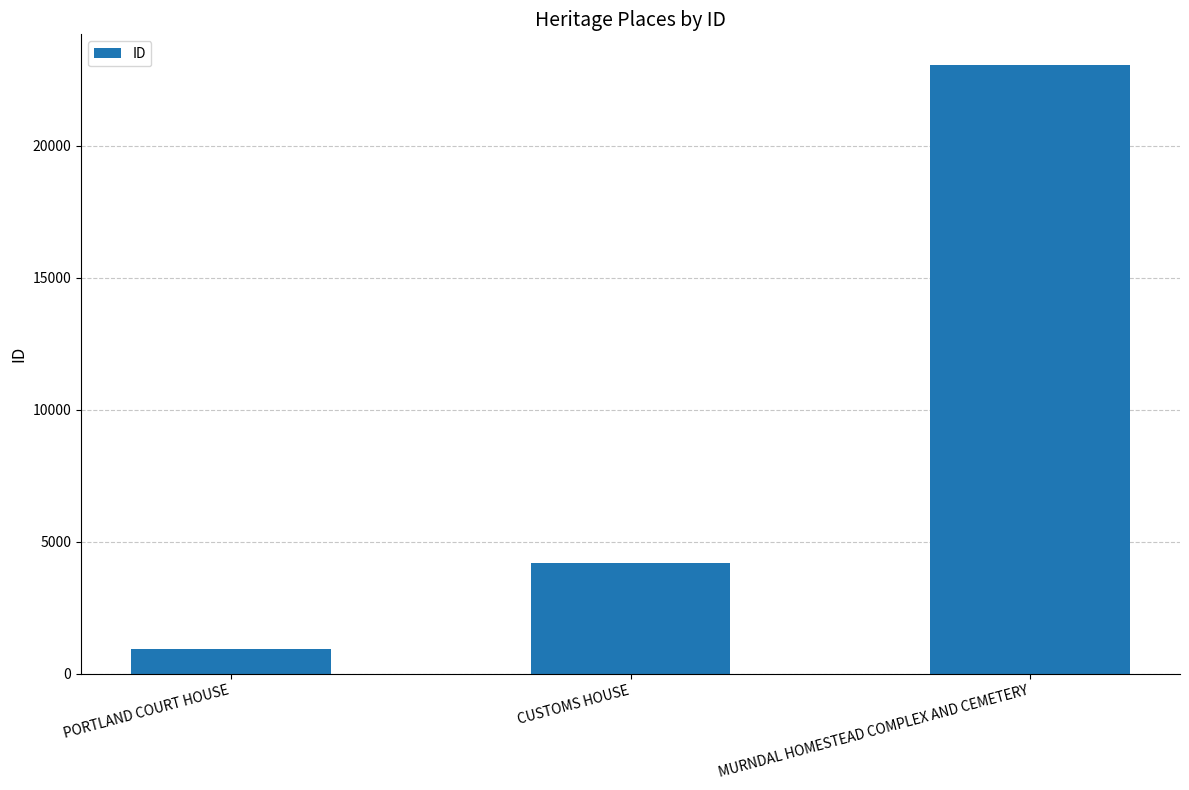

Is it true that the value at PORTLAND COURT HOUSE is 941?

True